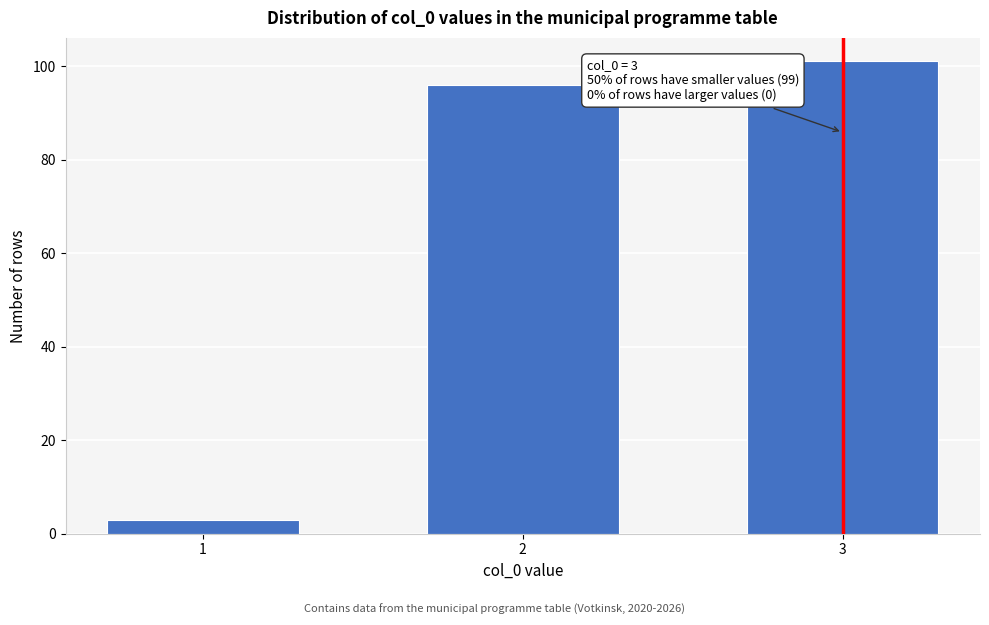

Reading right to left, list all the values displayed in this chart.

3=101	2=96	1=3